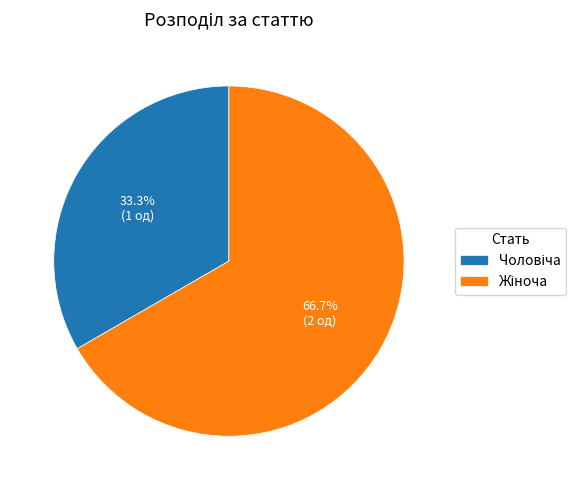

Is it true that Жіноча is 55% of the pie?

False